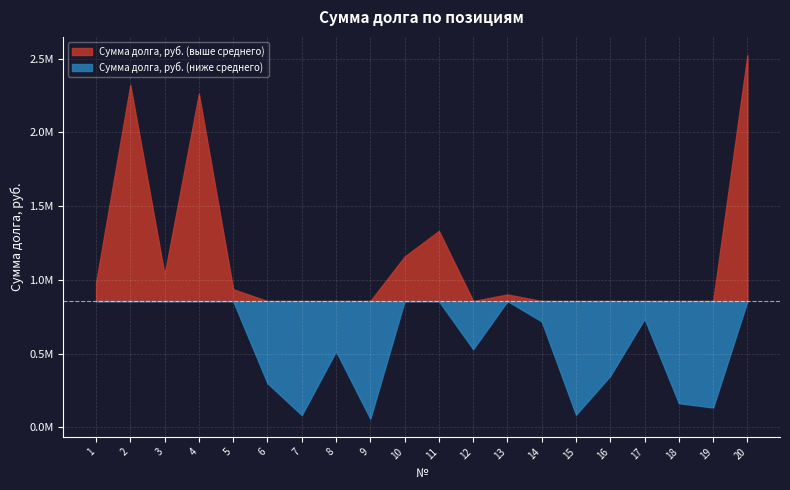

Rank the categories by value from highest to lowest.

20, 2, 4, 11, 10, 3, 1, 5, 13, 17, 14, 12, 8, 16, 6, 18, 19, 15, 7, 9